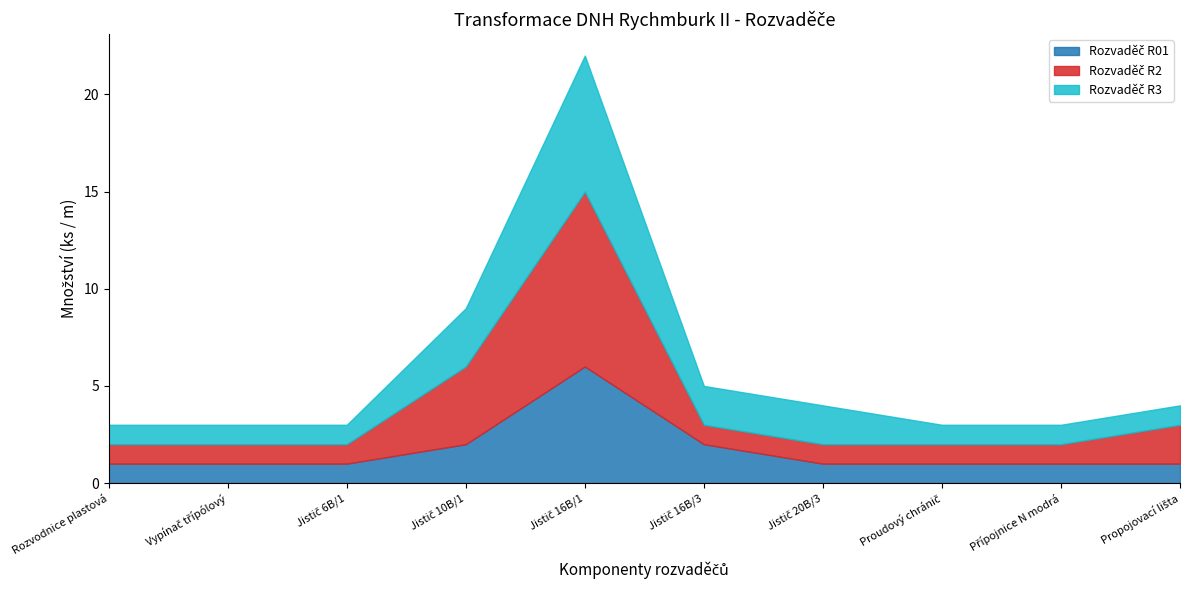

How many interior local peaks does the Rozvaděč R2 series have?

1